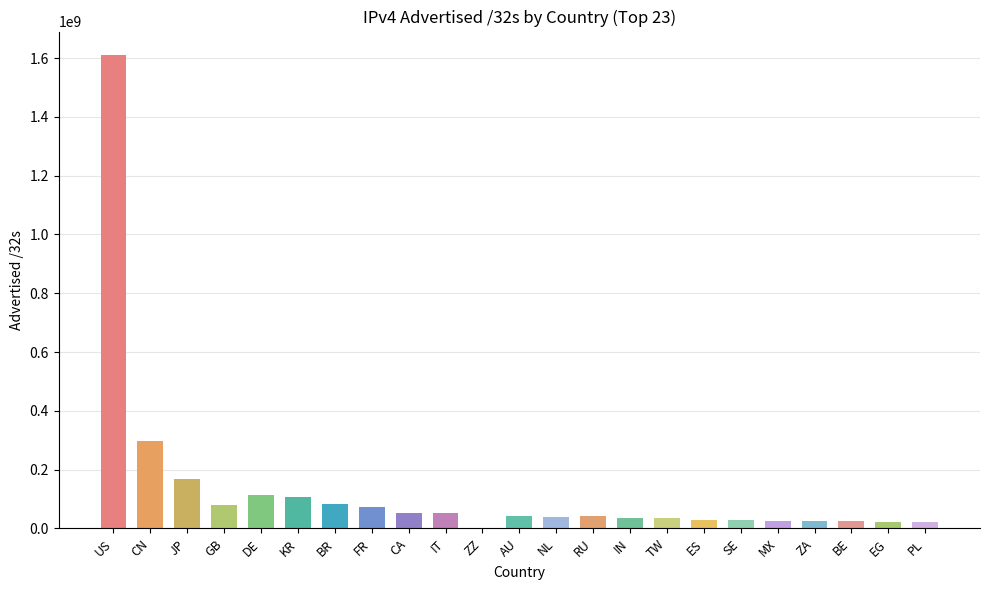

What is the label of the 12th bar from the right?

AU